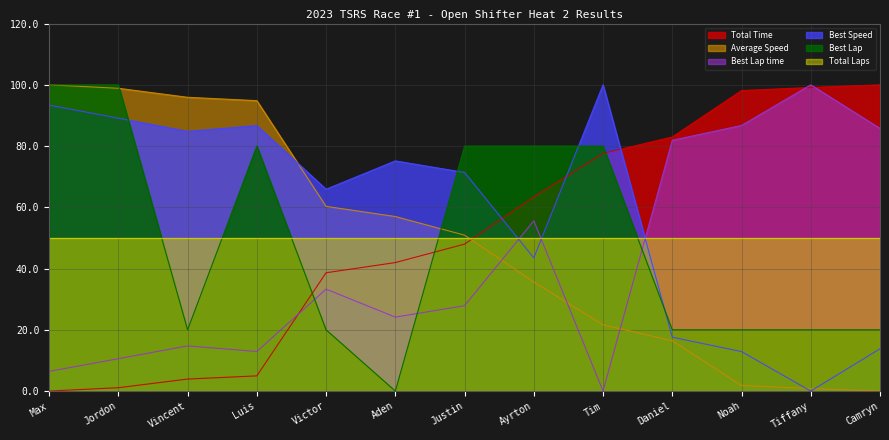

What is the difference between the Average Speed values at Aden and Justin?

6.1